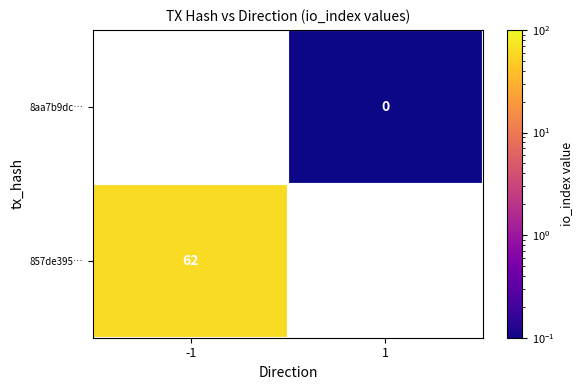

What is the smallest value displayed?

0.1